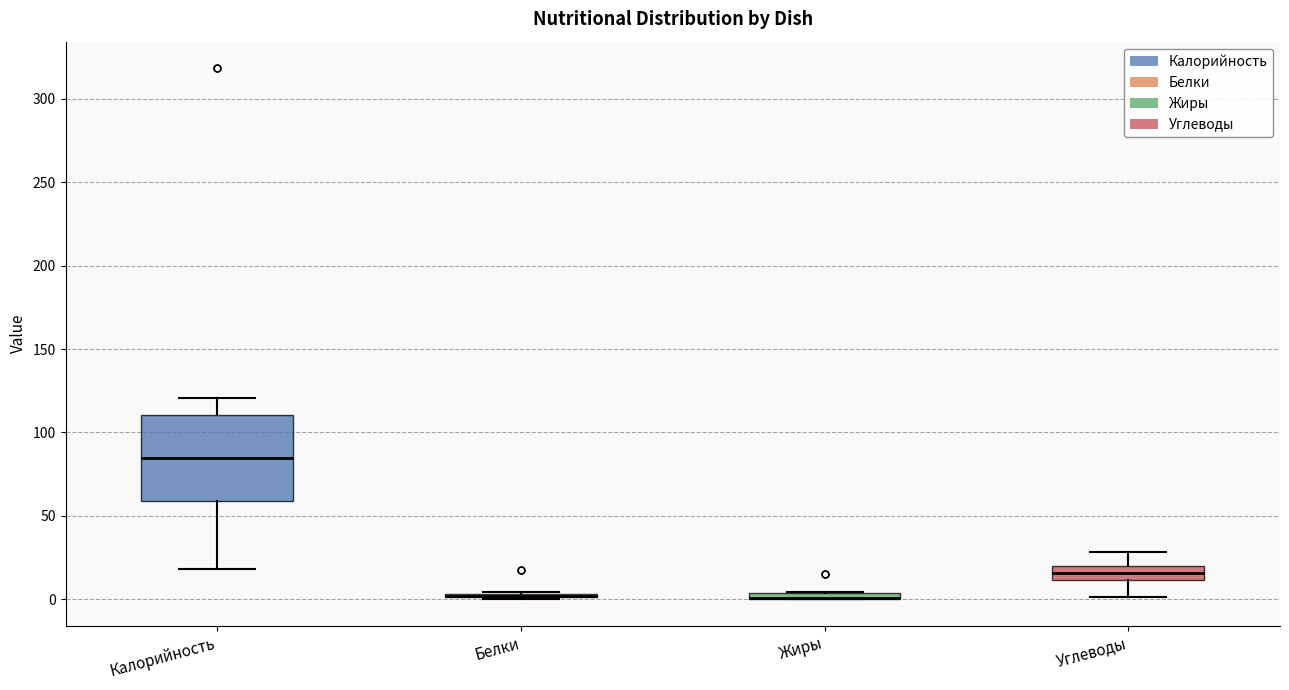

Which box is the tallest, from its lower edge to its upper edge?

Калорийность